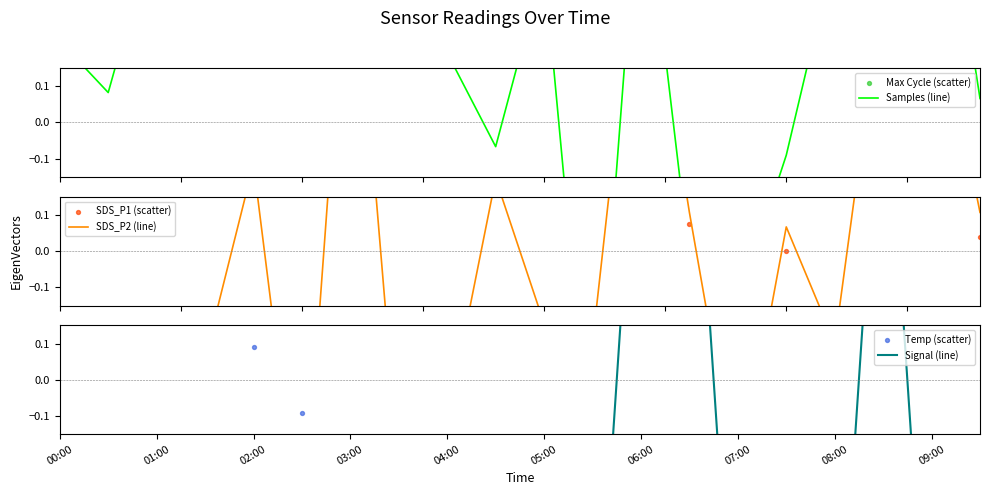

Which series reaches the maximum Y coordinate?

Samples (line)